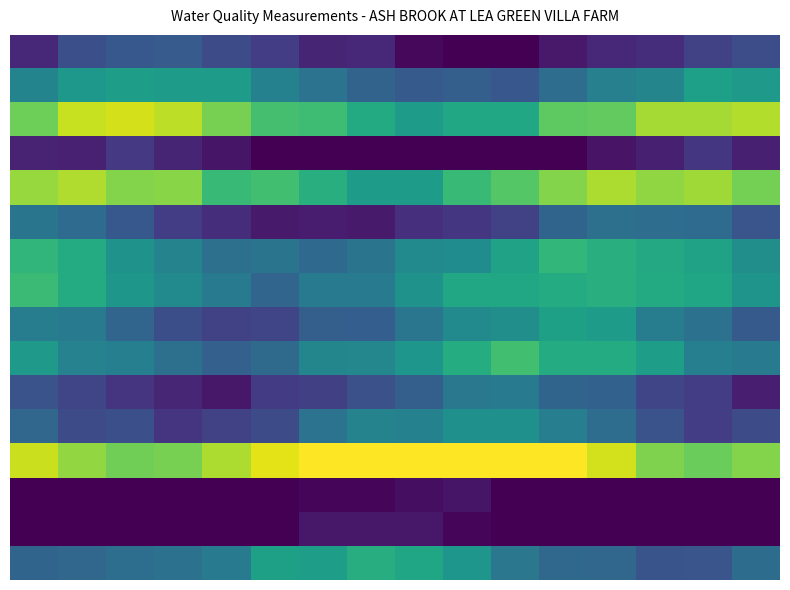

Which label corresponds to the smallest value in the chart?

9